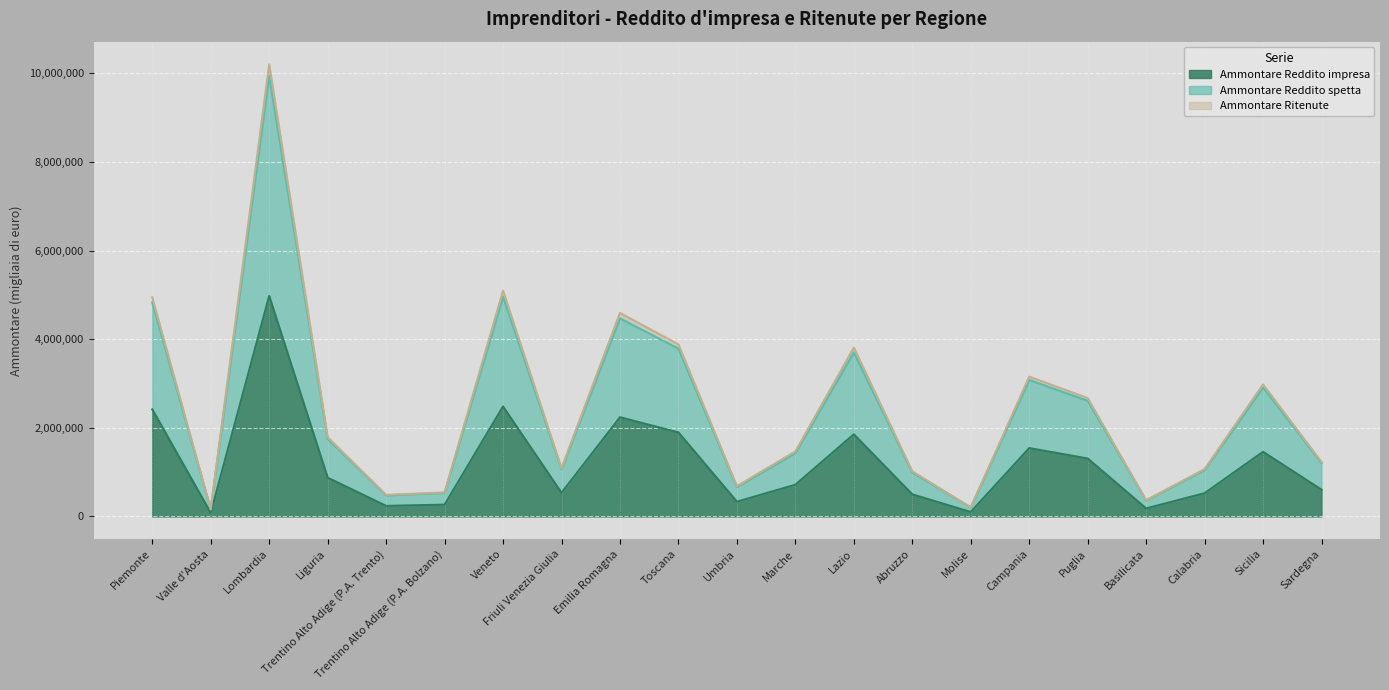

True or false: Ammontare Reddito spetta has a value of 1593602 at Friuli Venezia Giulia.

False